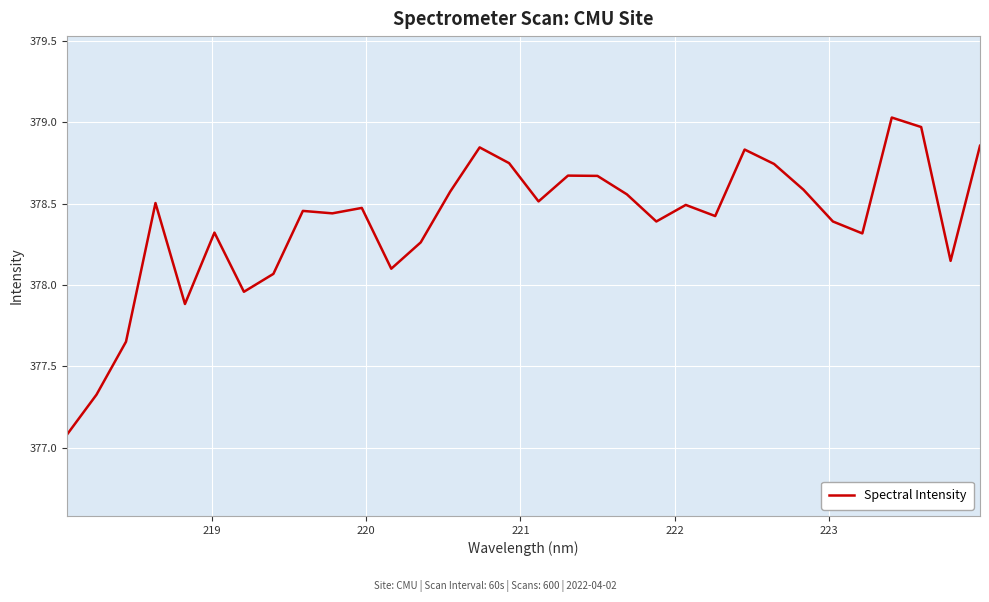

What is the smallest value displayed?

377.1